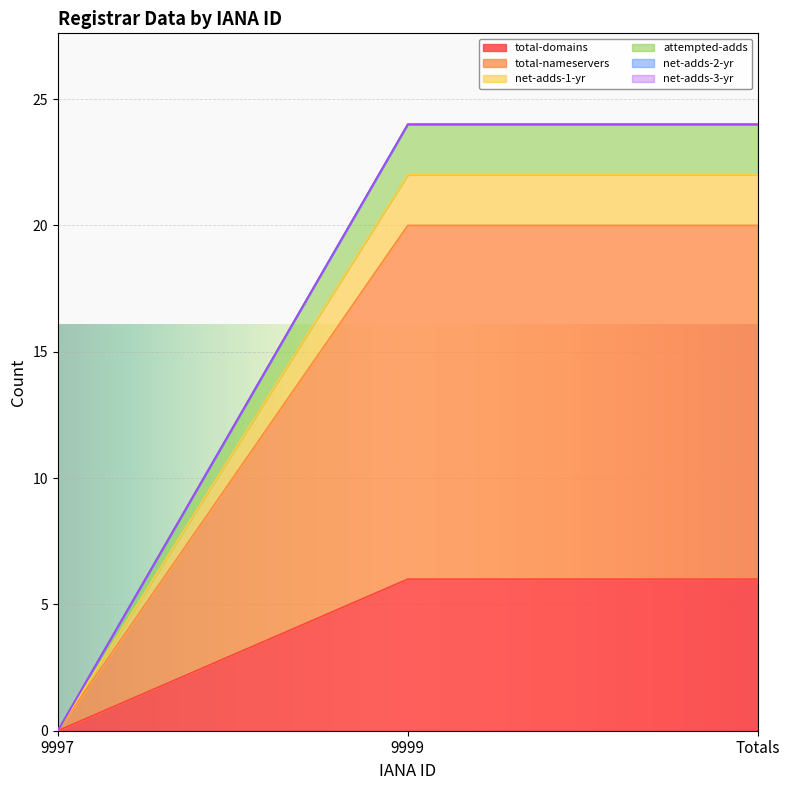

What is the label of the 2nd point from the right?

9999